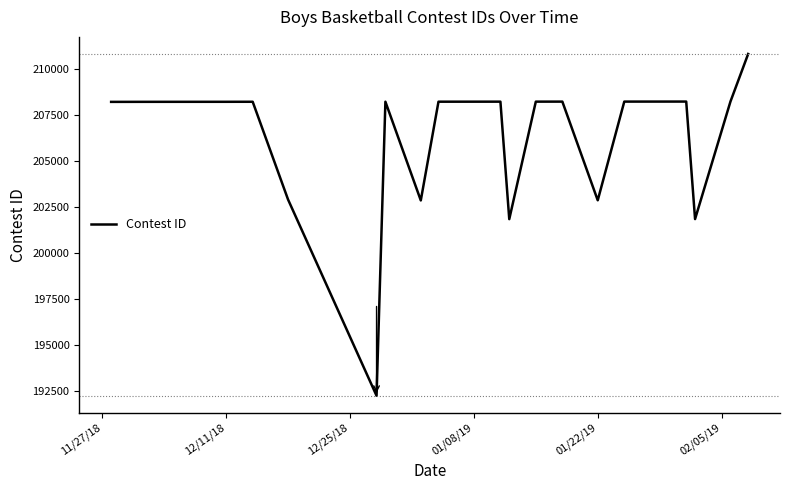

What is the greatest value displayed?

210813